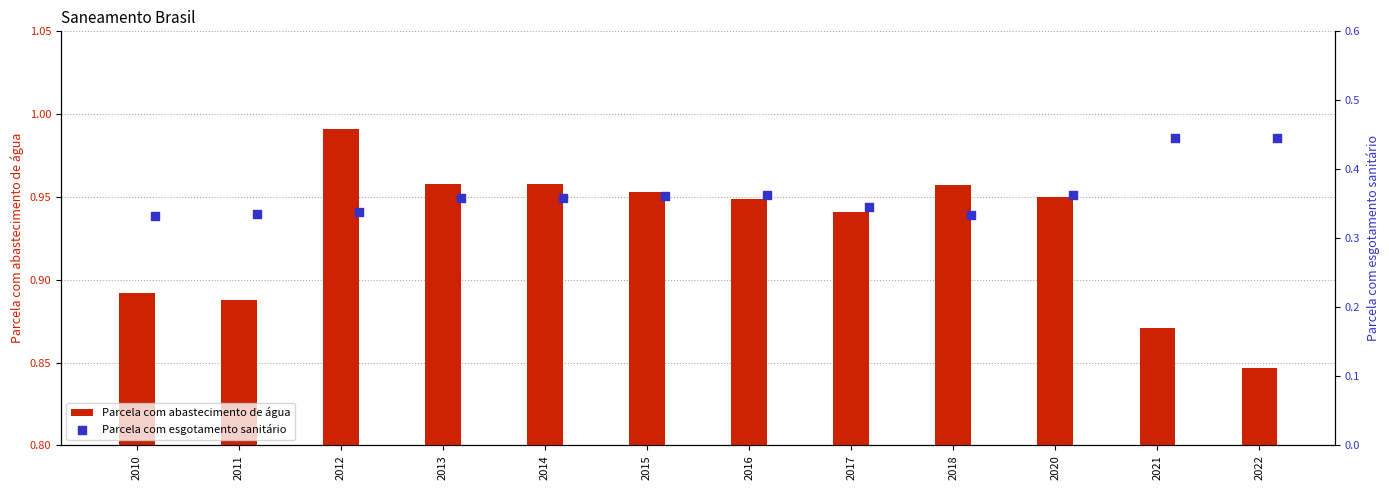

Which series reaches the maximum Y coordinate?

Parcela com abastecimento de água